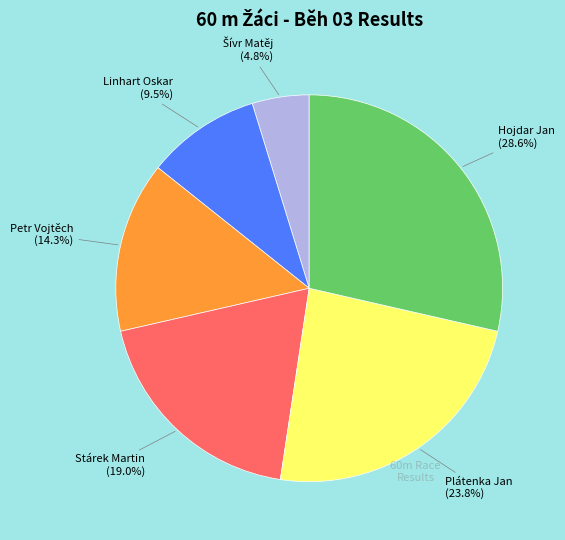

Which slice is the largest?

Hojdar Jan